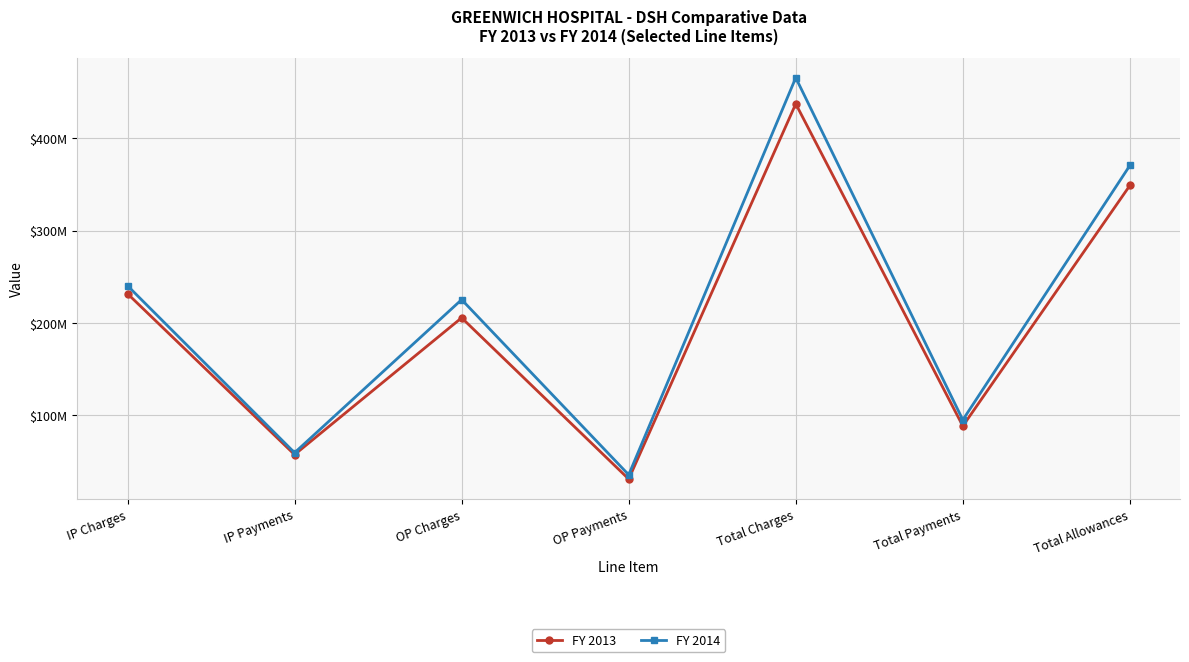

True or false: FY 2013 and FY 2014 cross at least once.

False